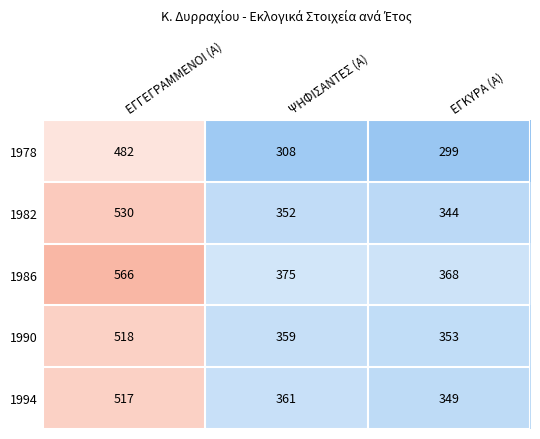

At which category does the chart reach its peak across all series?

ΕΓΓΕΓΡΑΜΜΕΝΟΙ (Α)